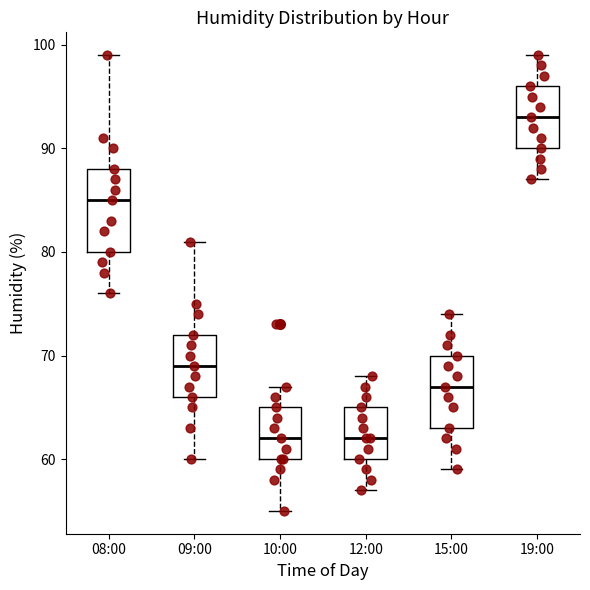

Reading left to right, transcribe this box plot: for each box, give where its median line is, the range the box spans, and where its two whiskers end, as read against the y-axis. The values are not printed on the chart, so give them approximately, as read against the axis.

08:00: median 85, box 80 to 88, whiskers 76 to 99
09:00: median 69, box 66 to 72, whiskers 60 to 81
10:00: median 62, box 60 to 65, whiskers 55 to 67
12:00: median 62, box 60 to 65, whiskers 57 to 68
15:00: median 67, box 63 to 70, whiskers 59 to 74
19:00: median 93, box 90 to 96, whiskers 87 to 99